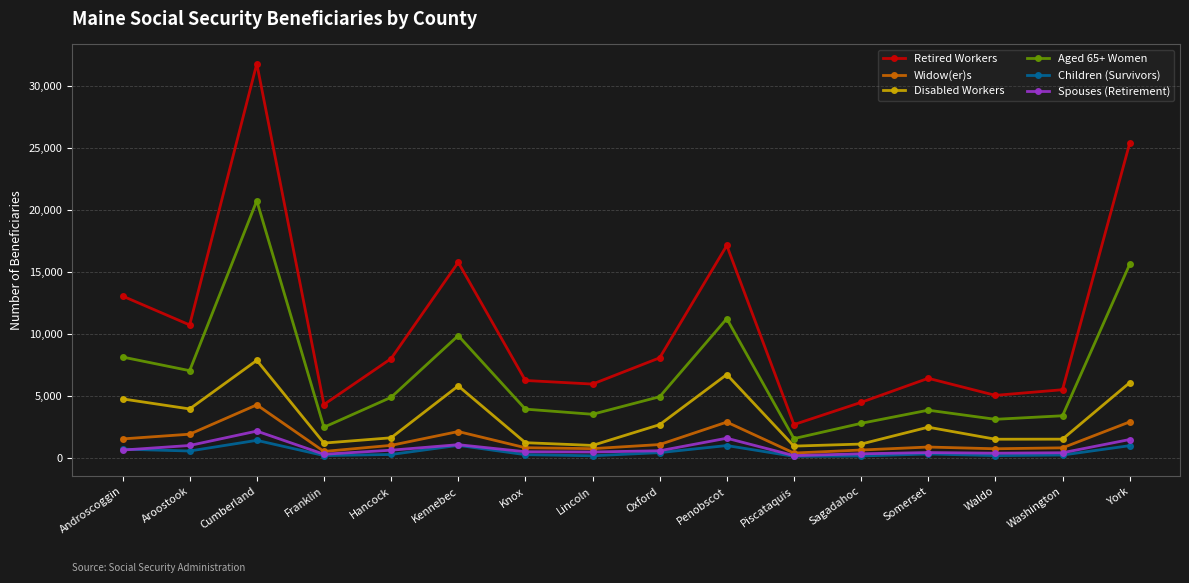

What are all the series names shown in the legend?

Retired Workers, Widow(er)s, Disabled Workers, Aged 65+ Women, Children (Survivors), Spouses (Retirement)